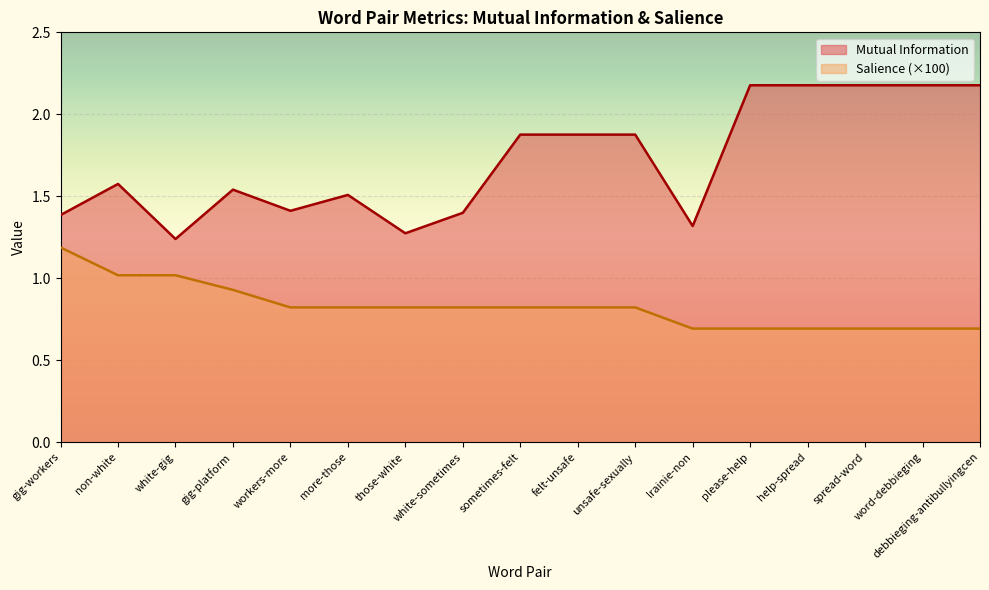

At which category is the sum across all series the highest?

please-help